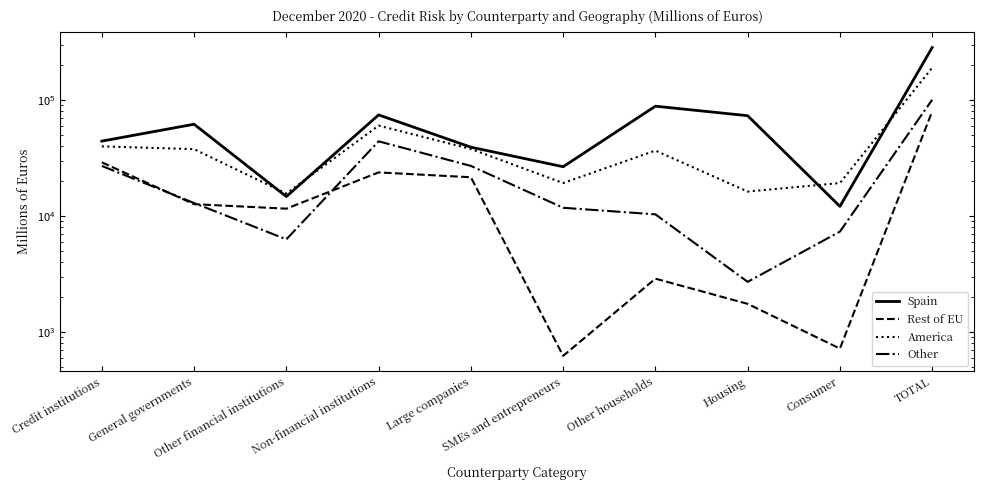

What is the minimum value for Other?

2706